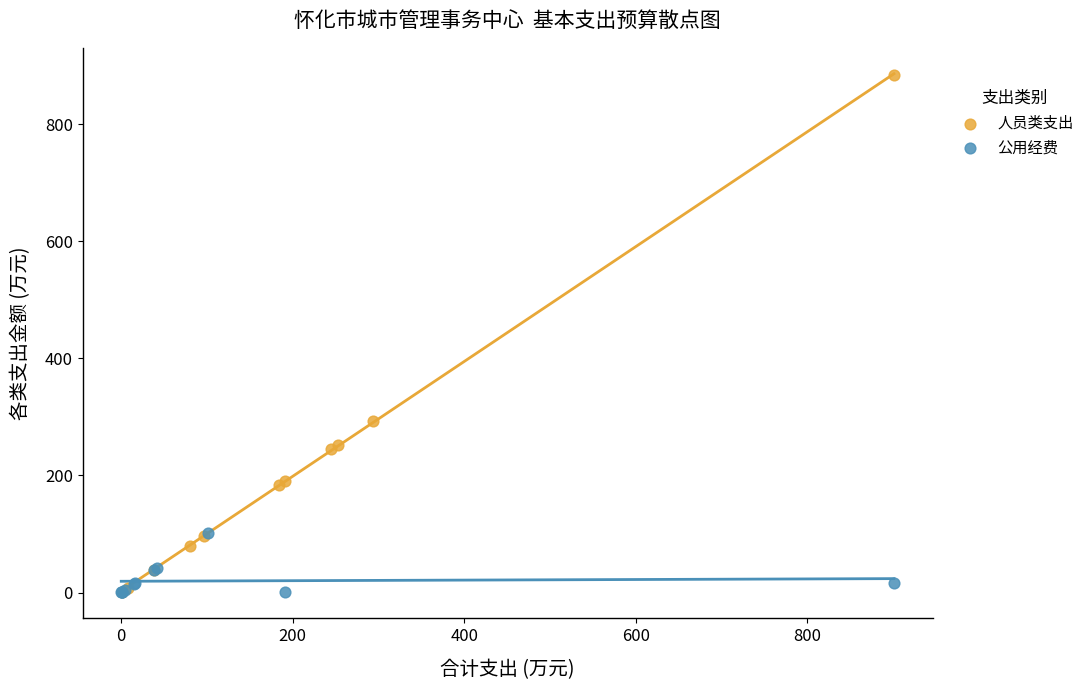

Which series has the widest spread of Y values?

人员类支出